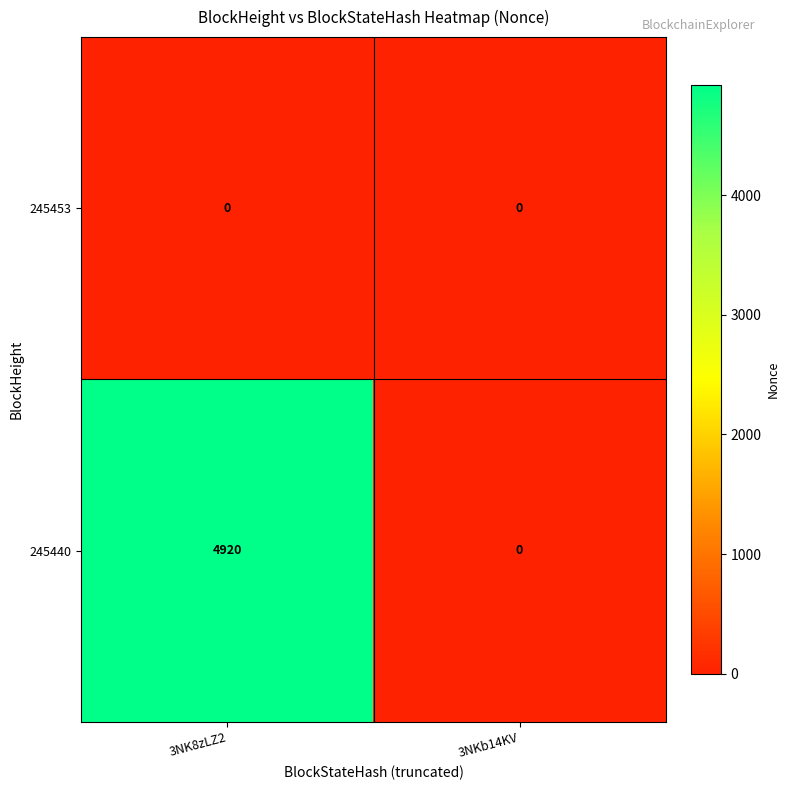

What is the difference between the highest and lowest values at 3NK8zLZ2?

4920